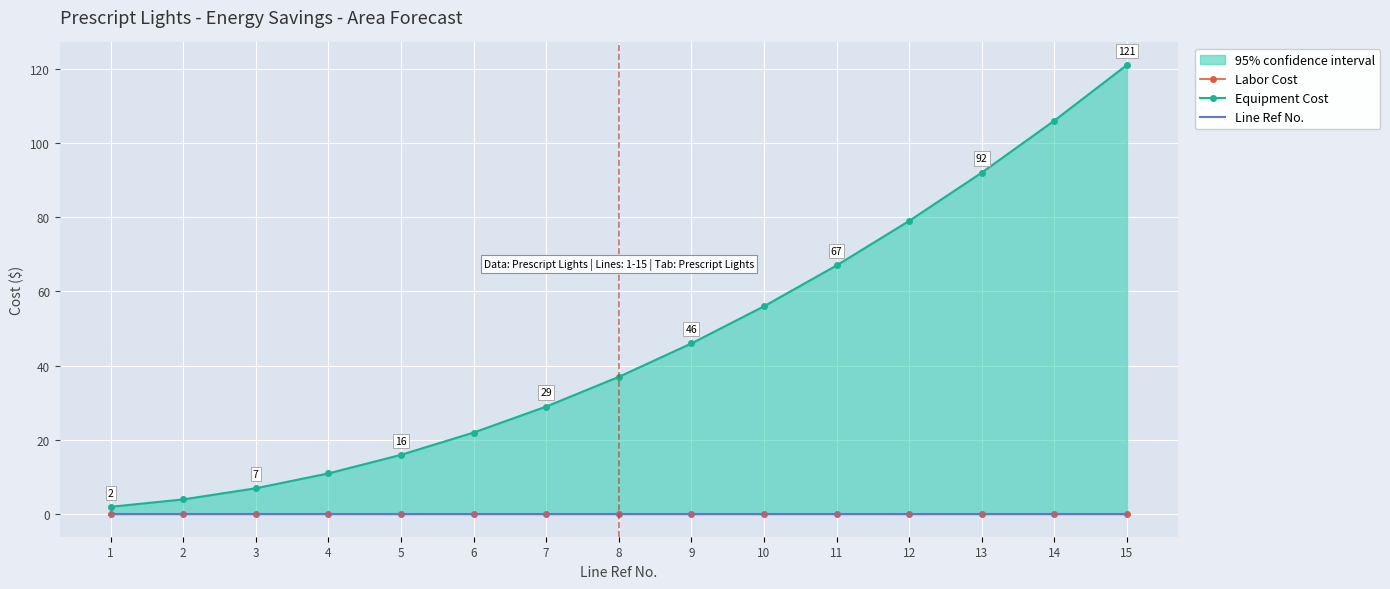

Is the value of Line Ref No. at 14 greater than the value of Equipment Cost at 11?

No